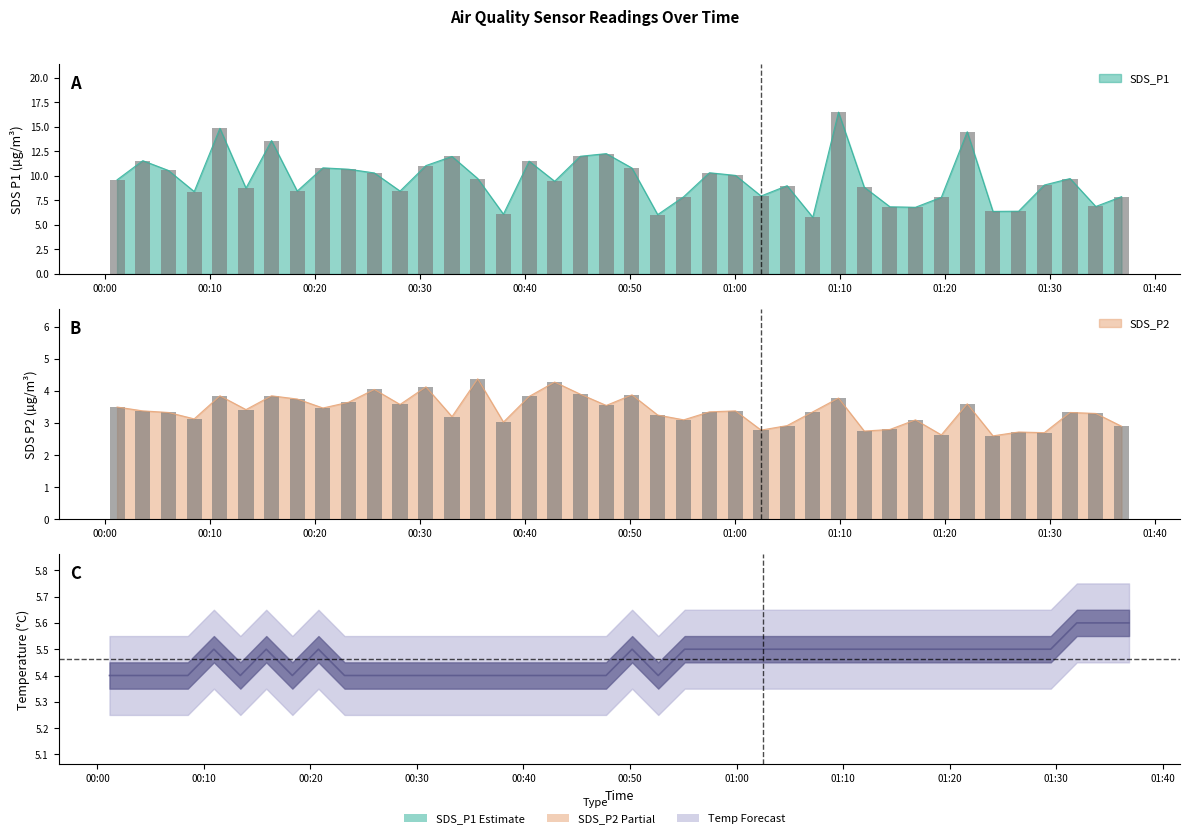

Count the number of categories in the chart.

40